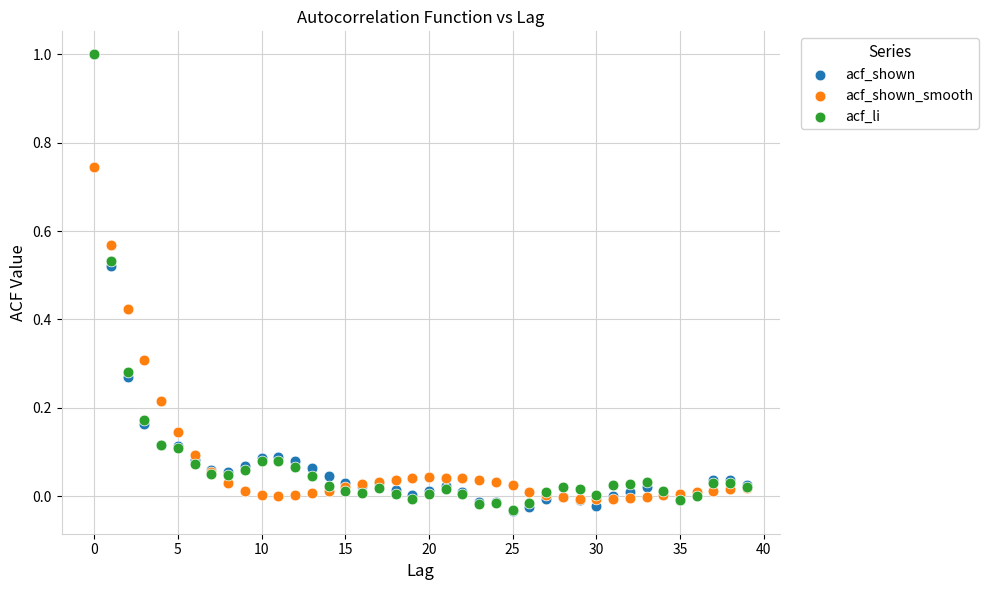

What are all the series names shown in the legend?

acf_shown, acf_shown_smooth, acf_li